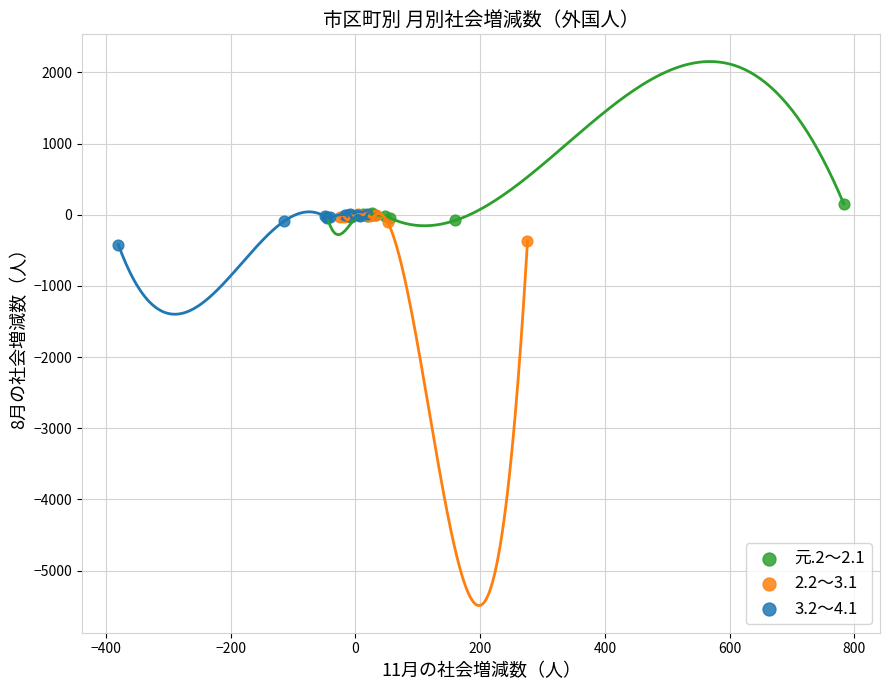

Which series has the widest spread of Y values?

3.2～4.1